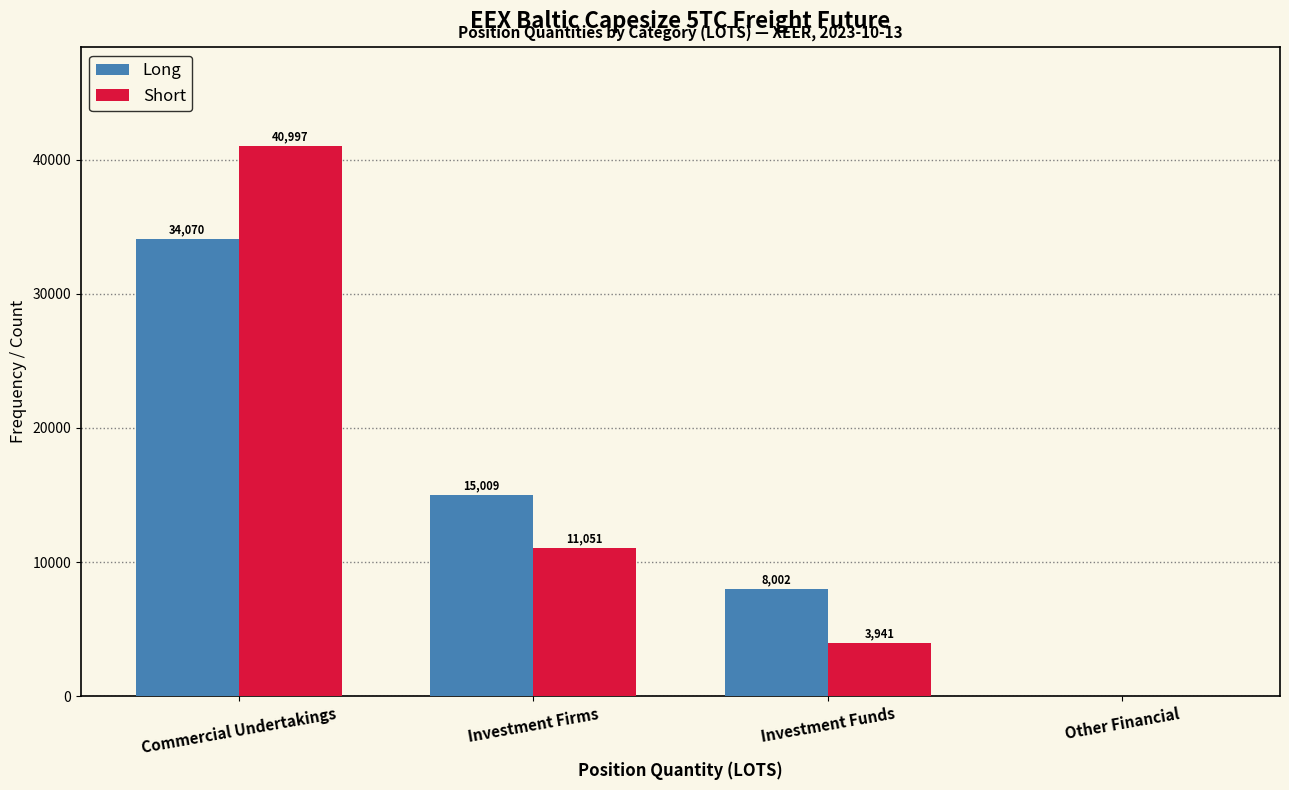

What is the sum of the Short values at Other Financial and Investment Funds?

3941.0